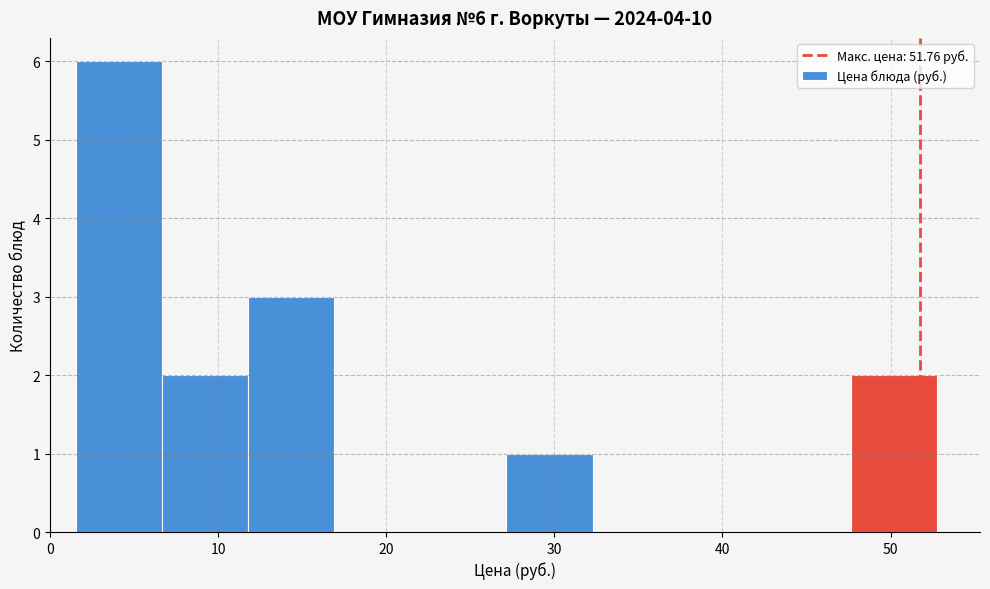

Which range on the x-axis has the tallest bar?

2 to 7